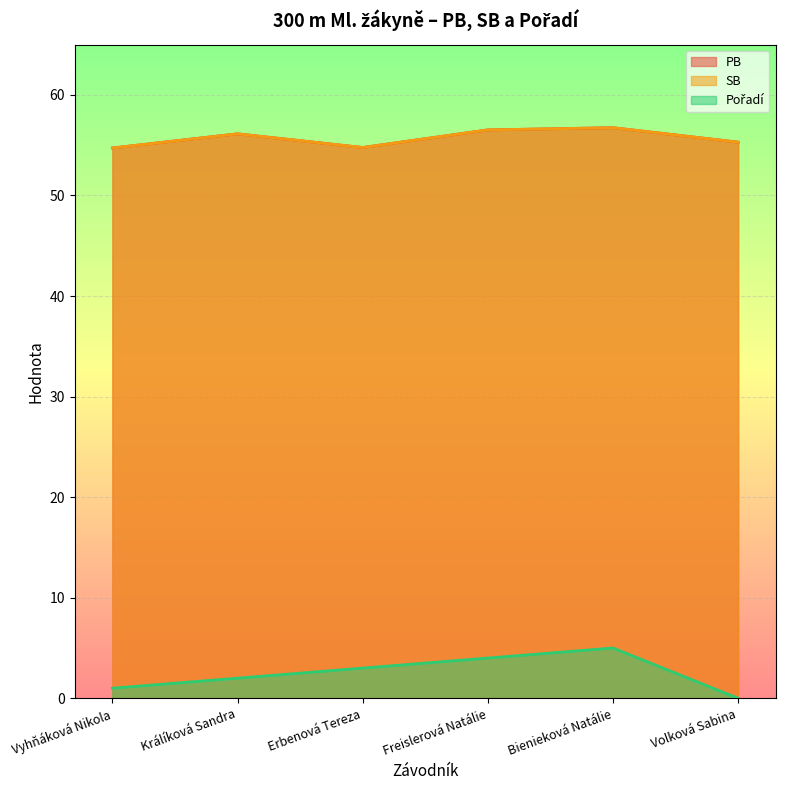

True or false: Pořadí and SB intersect in this chart.

False